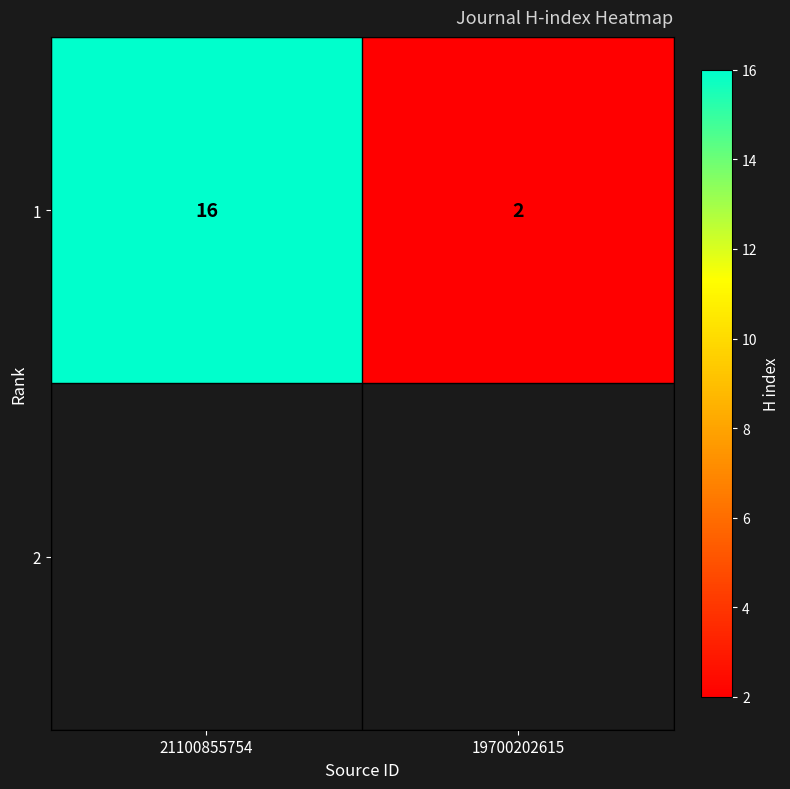

Reading right to left, extract all data points from this chart.

19700202615=2	21100855754=16